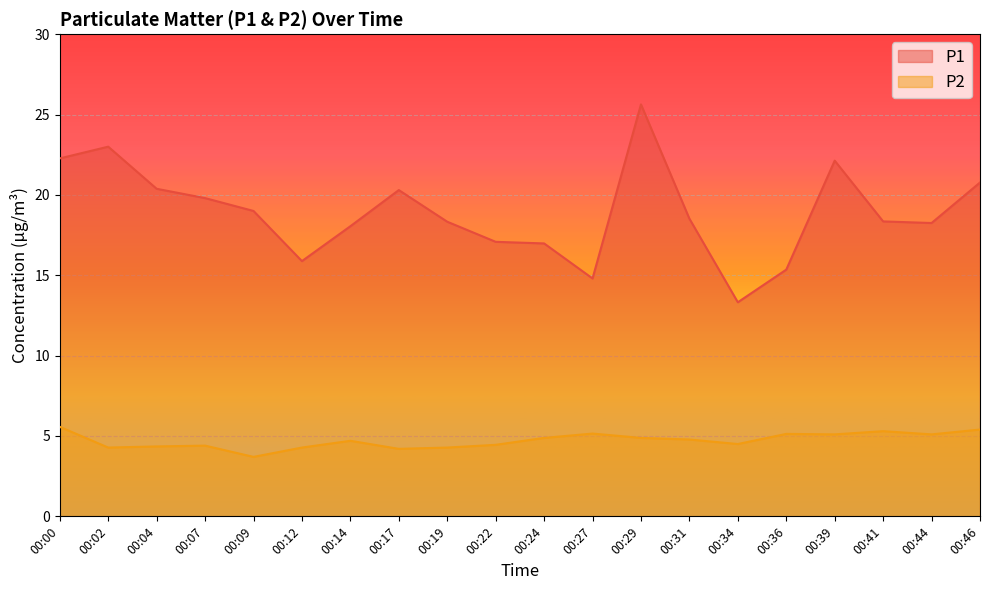

What is the total value across all series at 00:07?

24.2